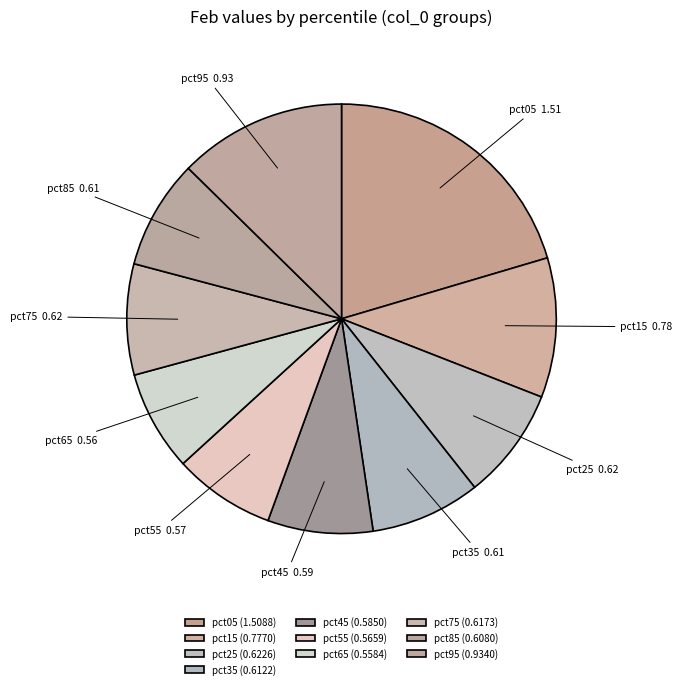

Count the number of slices in the pie.

10